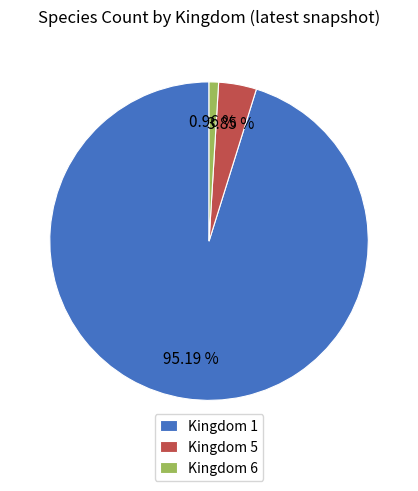

Which slice is the smallest?

Kingdom 6